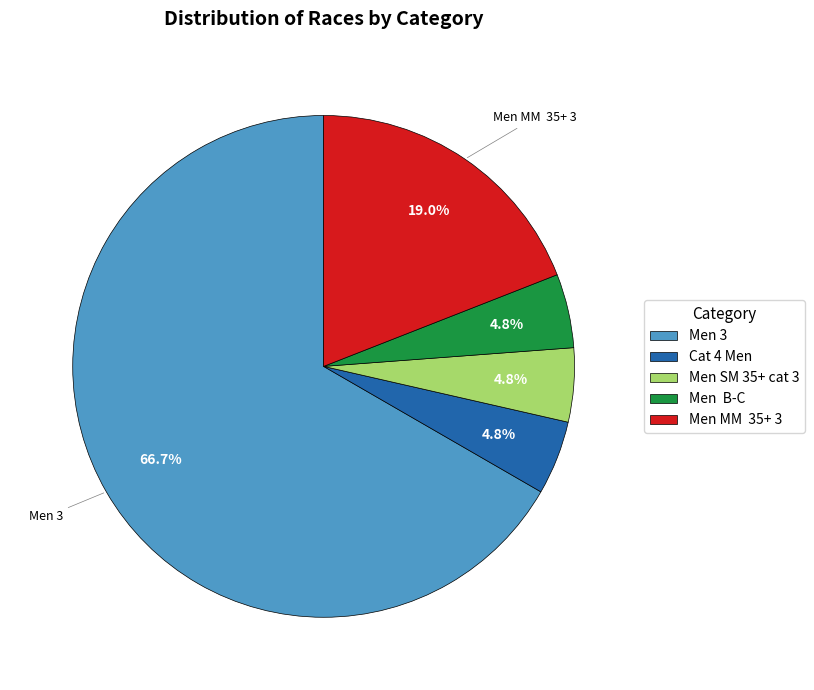

How many segments does this pie chart have?

5